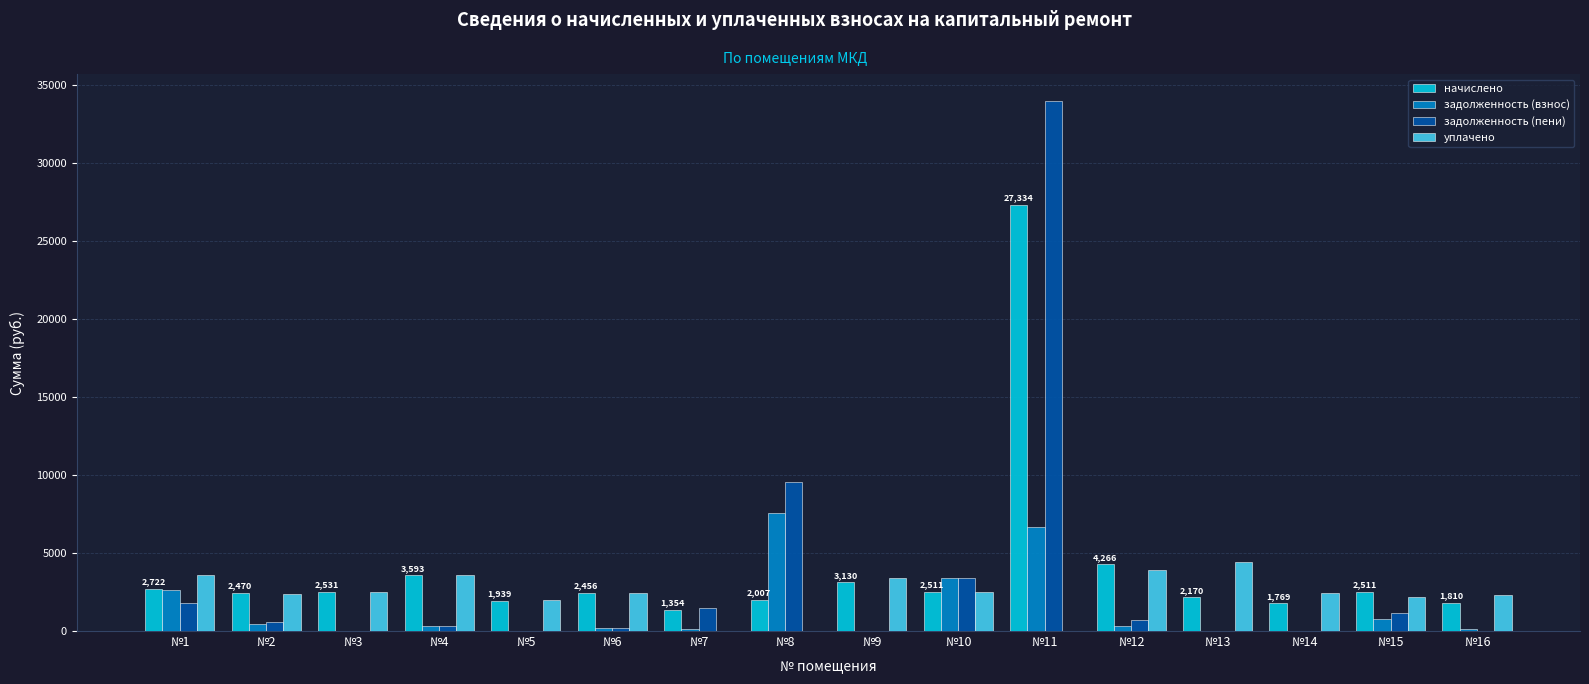

Is the value of задолженность (взнос) at №4 greater than the value of уплачено at №10?

No